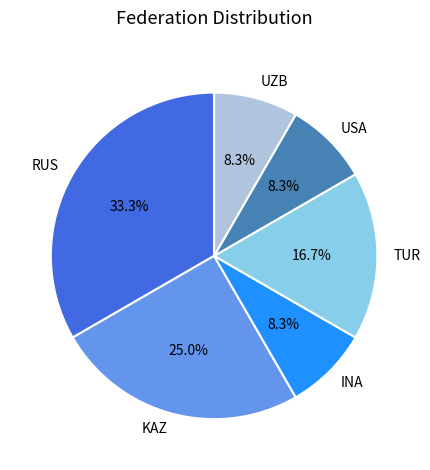

Does any single category account for the majority?

No